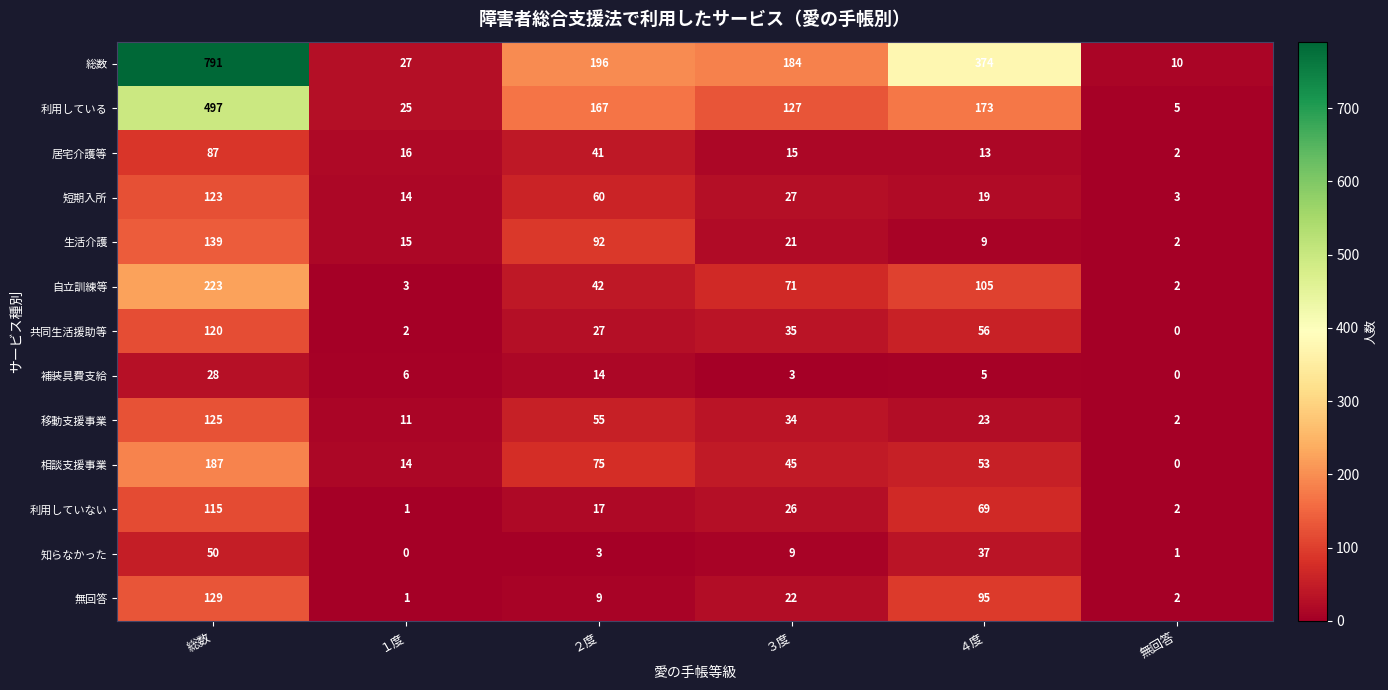

What is the sum of the 短期入所 values at 無回答 and ２度?

63